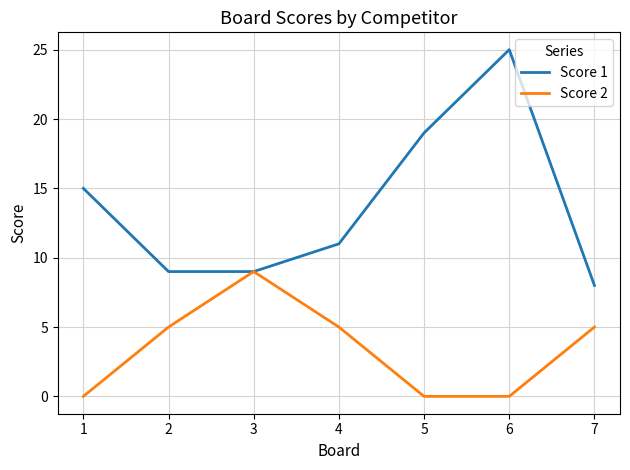

How many values in the Score 2 series are below 5?

3